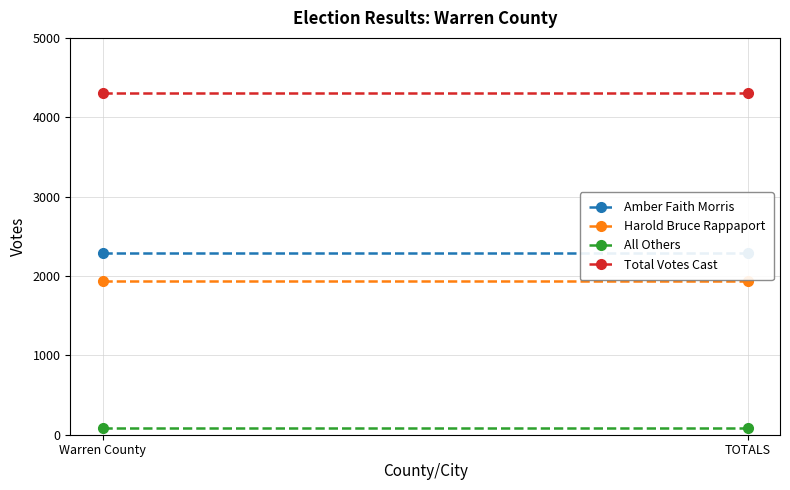

The value of Total Votes Cast at Warren County is 6968. True or false?

False